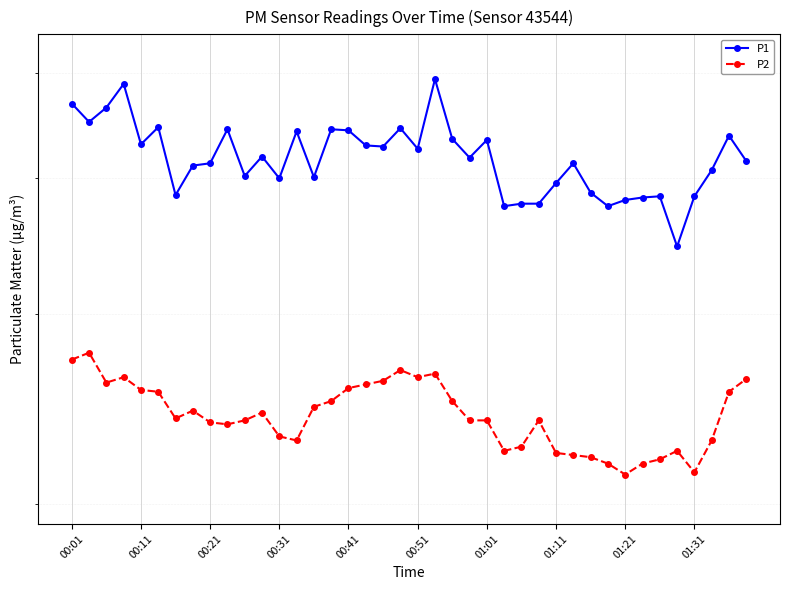

Reading right to left, list all the values displayed in this chart.

P1: 41.5	43.8	40.7	38.5	34.6	38.5	38.4	38.2	37.7	38.8	41.3	39.6	37.9	37.9	37.7	43.4	41.8	43.5	49.4	42.6	44.5	42.8	42.9	44.3	44.4	40.1	44.2	40.0	41.9	40.2	44.4	41.3	41.1	38.6	44.6	43.0	48.9	46.5	45.1	46.9
P2: 26.1	25.4	22.9	21.4	22.4	22.0	21.8	21.3	21.8	22.1	22.2	22.3	23.9	22.6	22.4	23.9	23.9	24.9	26.4	26.2	26.6	26.0	25.8	25.6	24.9	24.6	22.9	23.1	24.3	23.9	23.7	23.8	24.4	24.0	25.4	25.5	26.2	25.9	27.6	27.2